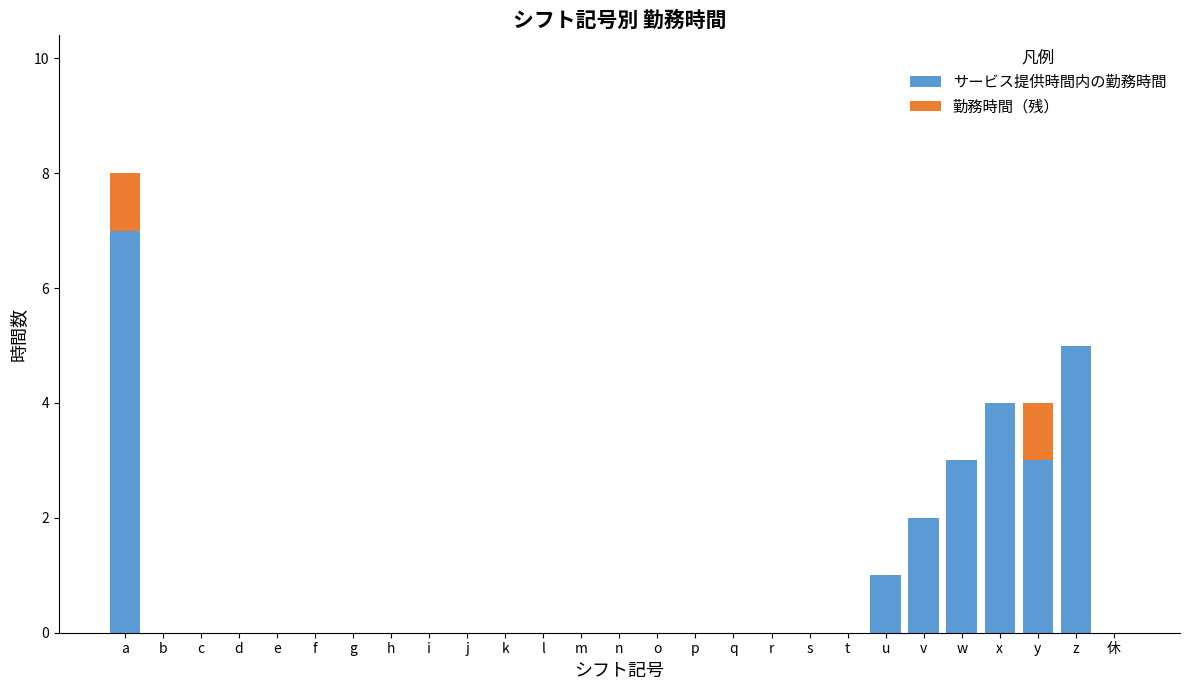

What is the maximum value for サービス提供時間内の勤務時間?

7